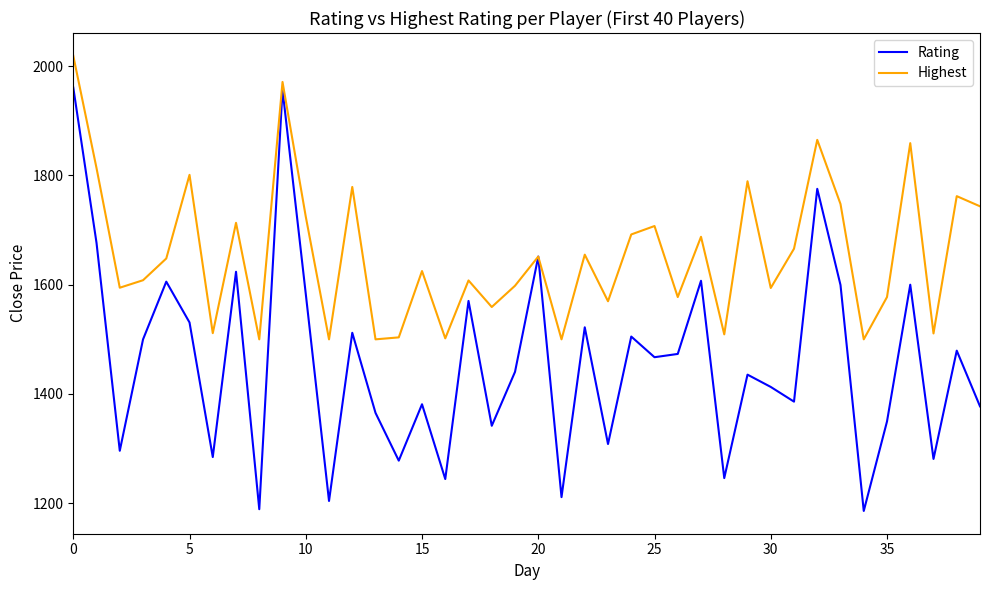

What is the greatest value displayed?

2019.0